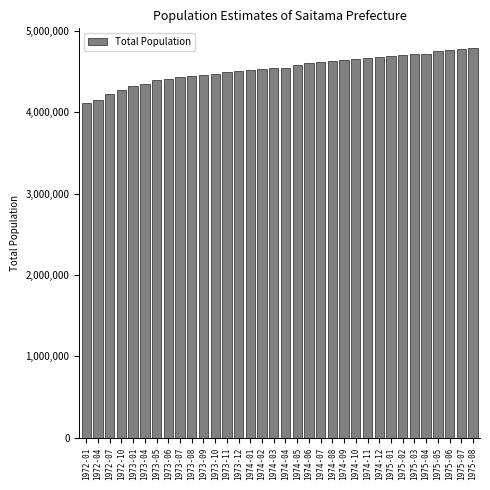

Is it true that the value at 1972-04 is 6072195?

False